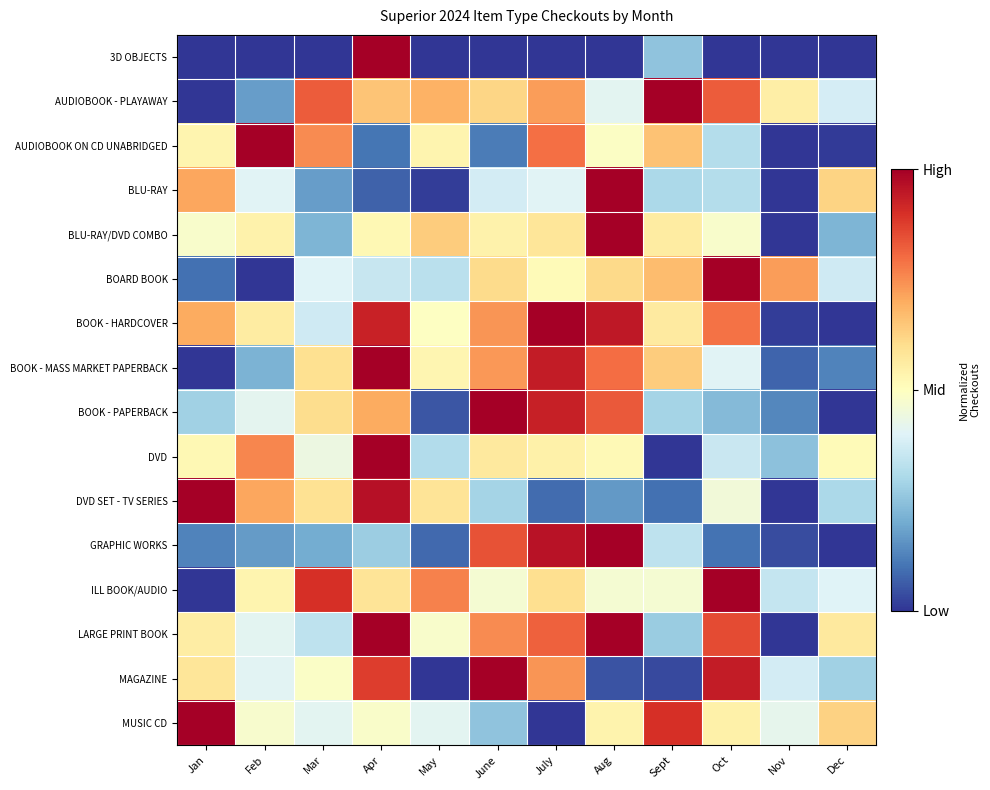

Rank the series by their maximum value, from highest to lowest.

3D OBJECTS, AUDIOBOOK - PLAYAWAY, AUDIOBOOK ON CD UNABRIDGED, BLU-RAY, BLU-RAY/DVD COMBO, BOARD BOOK, BOOK - HARDCOVER, BOOK - MASS MARKET PAPERBACK, BOOK - PAPERBACK, DVD, DVD SET - TV SERIES, GRAPHIC WORKS, ILL BOOK/AUDIO, LARGE PRINT BOOK, MAGAZINE, MUSIC CD